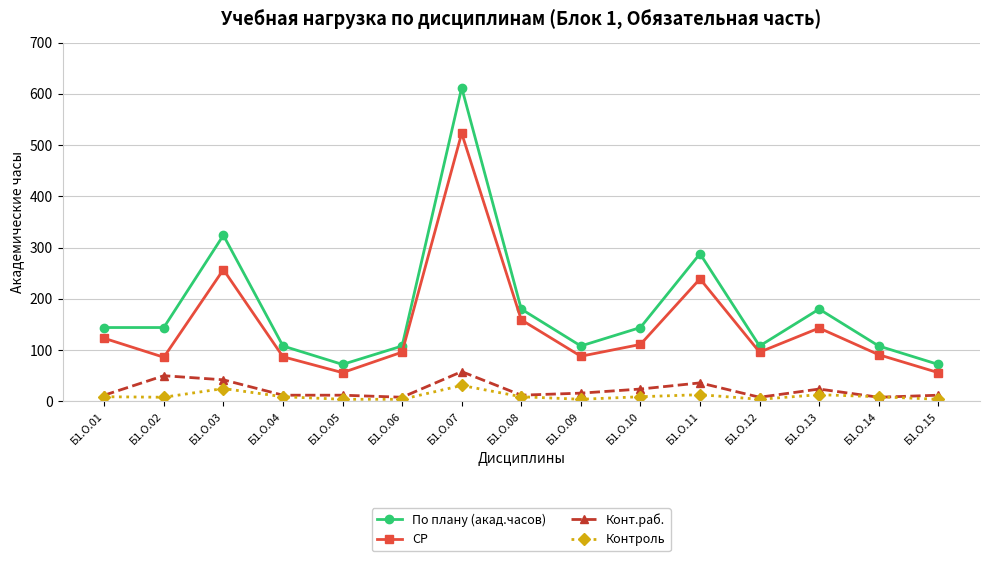

What is the difference between the highest and lowest values at Б1.О.14?

100